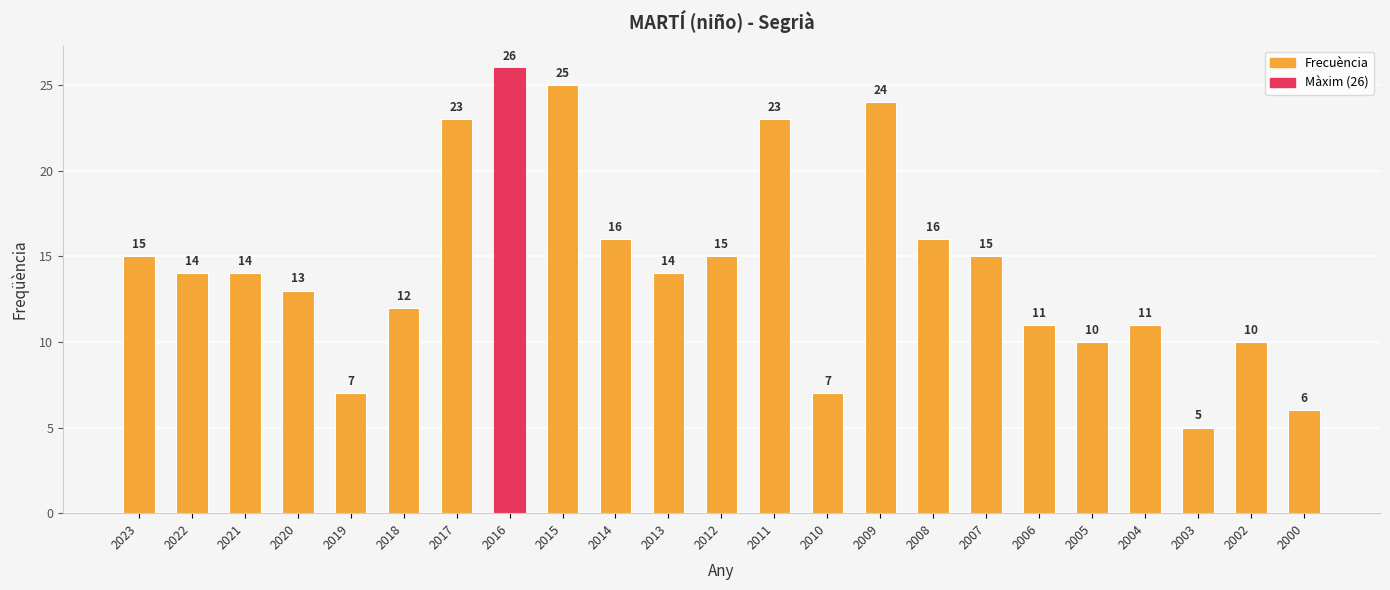

The chart shows a value of 15 at 2023. True or false?

True